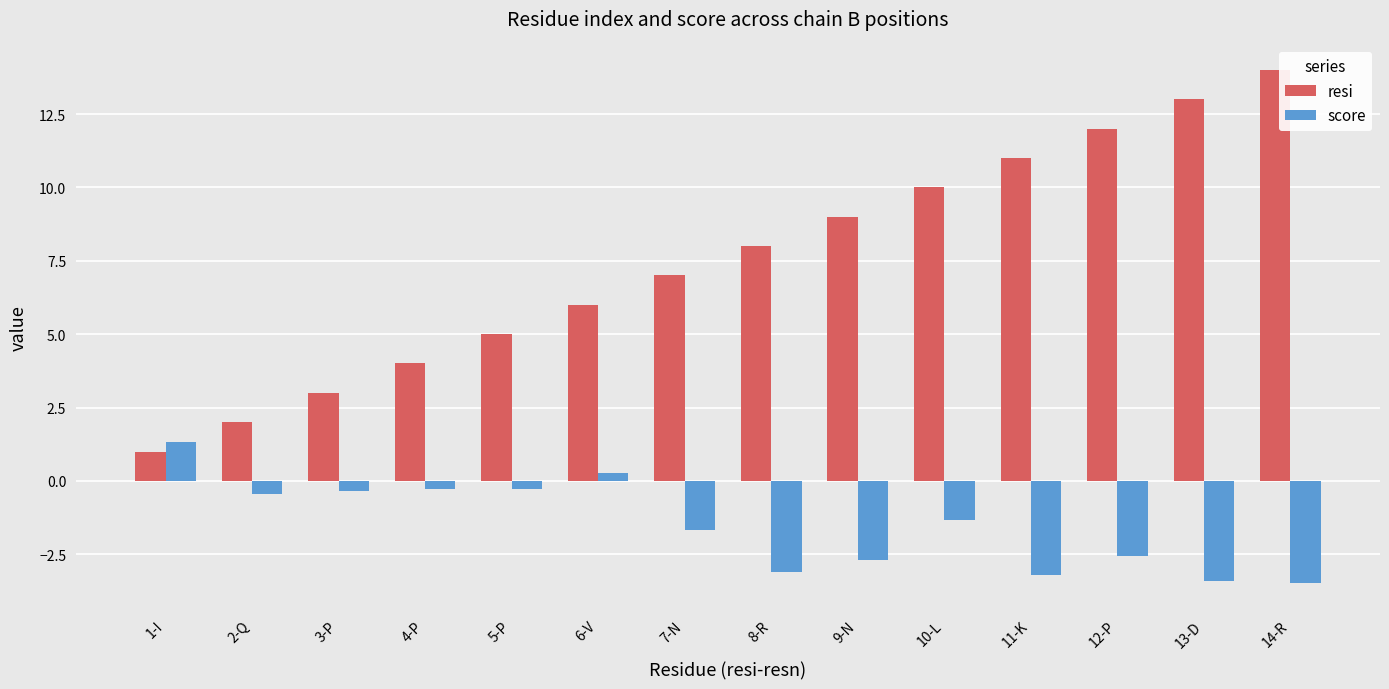

Rank the series at 13-D from lowest to highest value.

score, resi